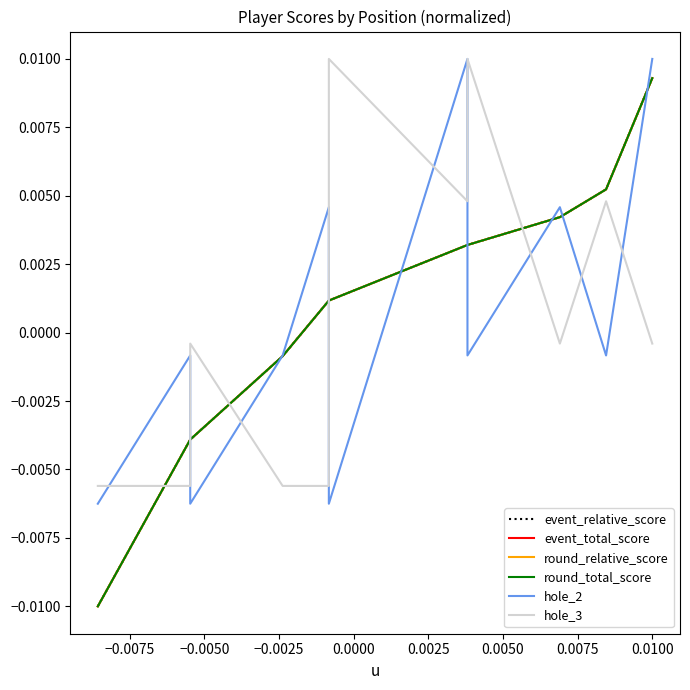

True or false: hole_2 and hole_3 cross at least once.

True